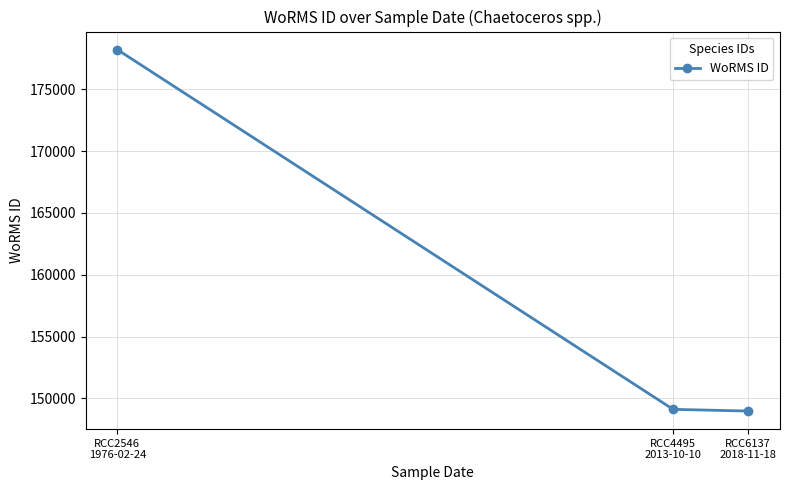

Which label corresponds to the largest value in the chart?

RCC2546
1976-02-24